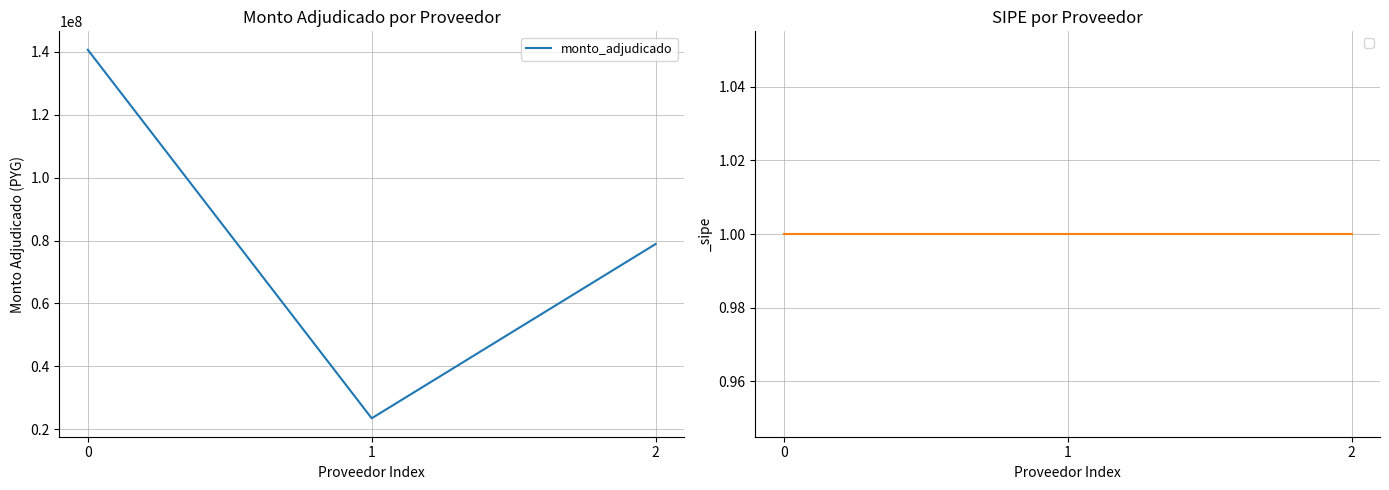

Reading right to left, list all the values displayed in this chart.

2=78886600	1=23500000	0=140629984